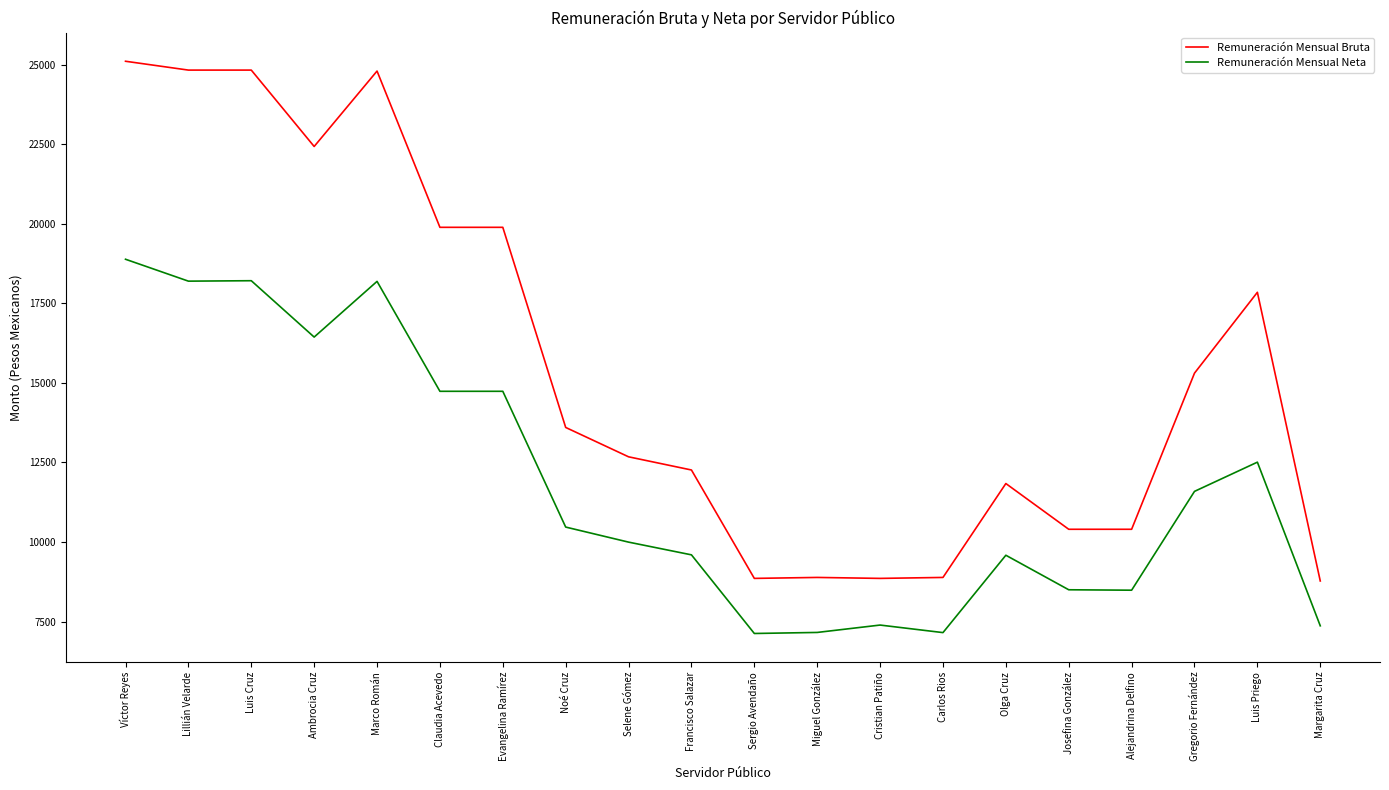

What are all the series names shown in the legend?

Remuneración Mensual Bruta, Remuneración Mensual Neta